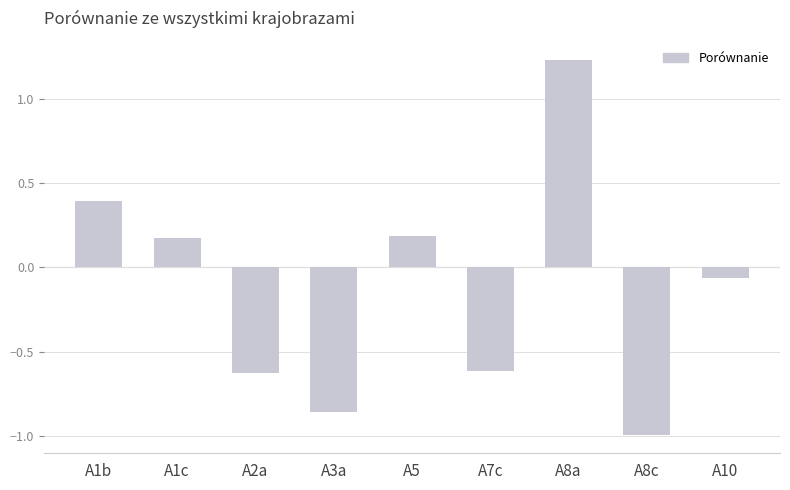

The chart shows a value of 0.4 at A1b. True or false?

True